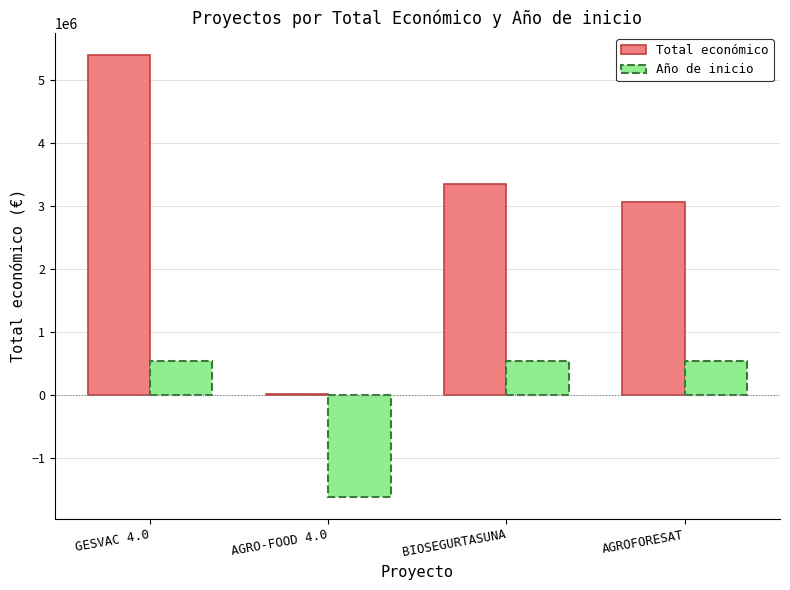

What is the sum of all Total económico values?

11796423.0